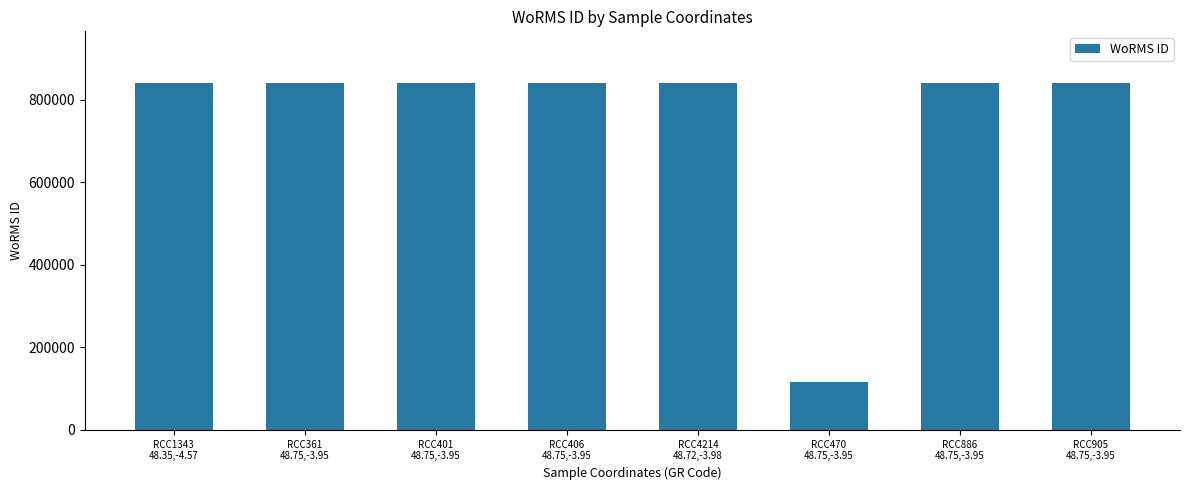

What is the difference between the second highest and minimum values?

725024